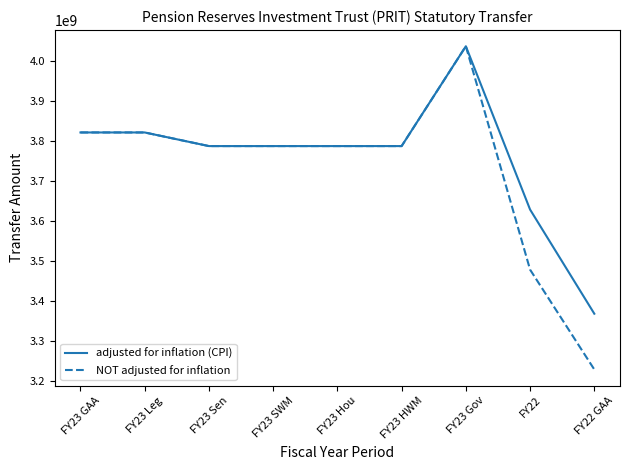

Which series has the largest range (max minus min)?

NOT adjusted for inflation